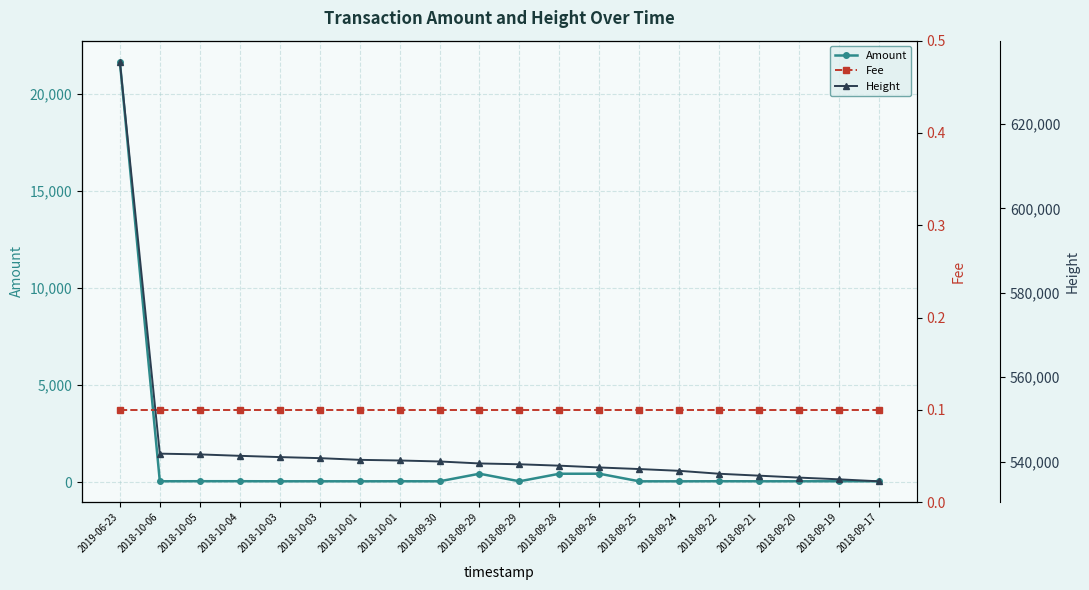

Reading left to right, extract all data points from this chart.

Amount: 21638.8	52.6	55.2	55.2	51.2	52.0	50.9	53.0	50.3	441.1	51.0	439.9	440.9	50.2	50.1	53.7	51.7	52.4	52.4	51.5
Fee: 0.1	0.1	0.1	0.1	0.1	0.1	0.1	0.1	0.1	0.1	0.1	0.1	0.1	0.1	0.1	0.1	0.1	0.1	0.1	0.1
Height: 634770.0	541887.0	541709.0	541370.0	541073.0	540824.0	540419.0	540265.0	540034.0	539564.0	539369.0	539036.0	538612.0	538235.0	537816.0	537122.0	536668.0	536209.0	535803.0	535331.0